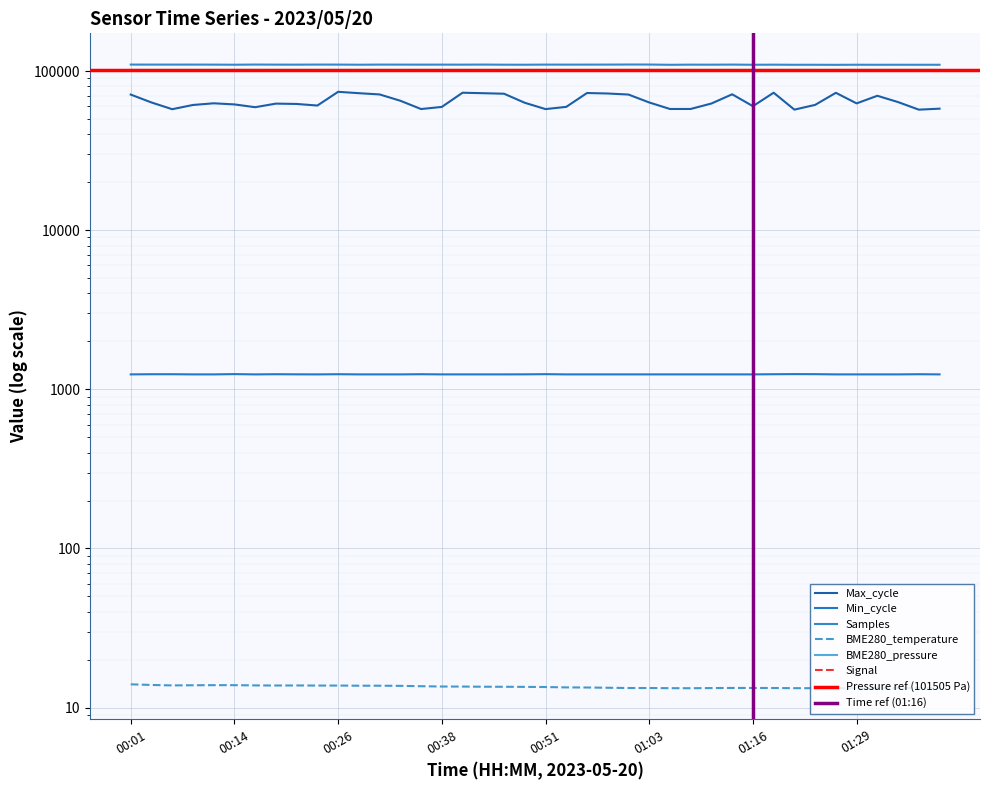

How many values in the Min_cycle series exceed 1241?

13